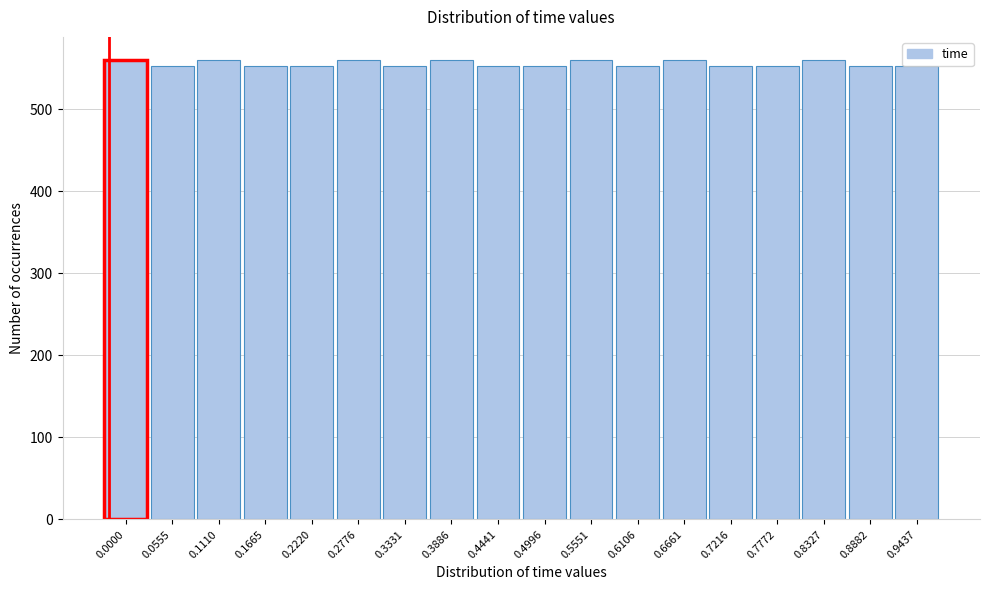

What is the minimum value shown in the chart?

552